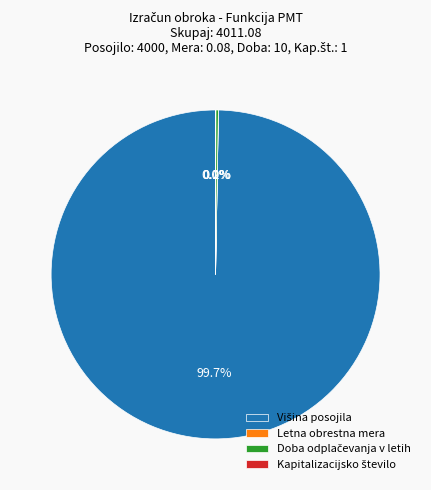

Is there a majority slice in this chart?

Yes